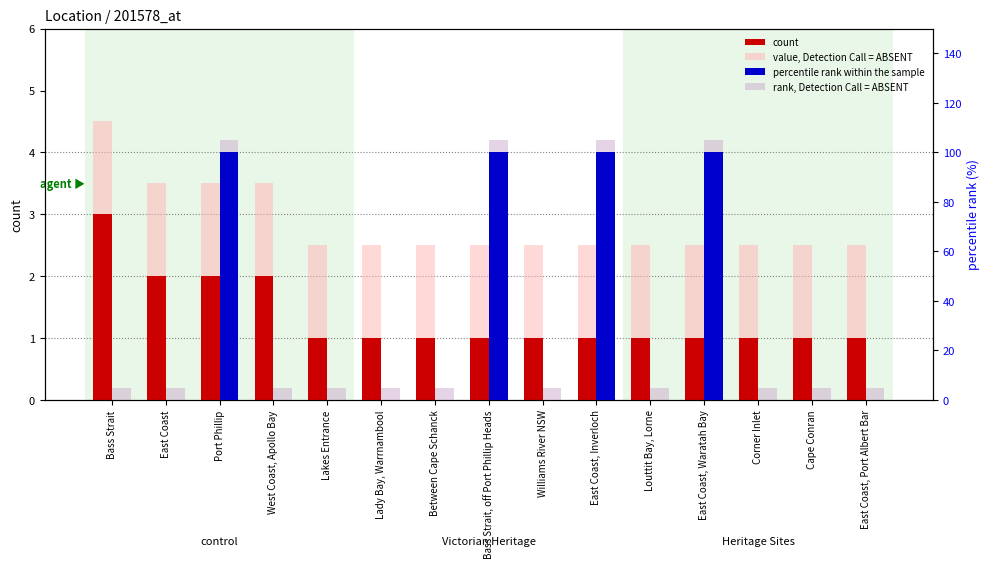

What are all the series names shown in the legend?

count, value, Detection Call = ABSENT, percentile rank within the sample, rank, Detection Call = ABSENT